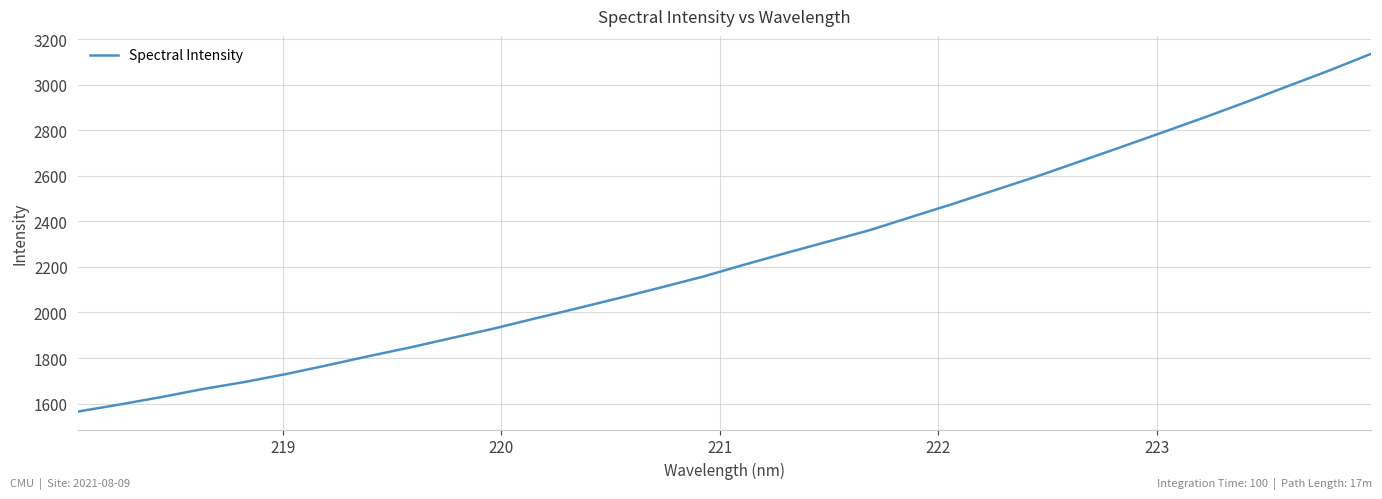

What is the smallest value displayed?

1564.8